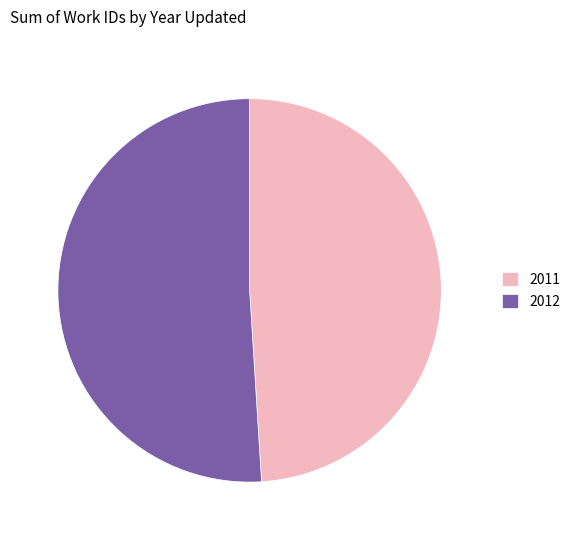

How many slices are in this pie chart?

2